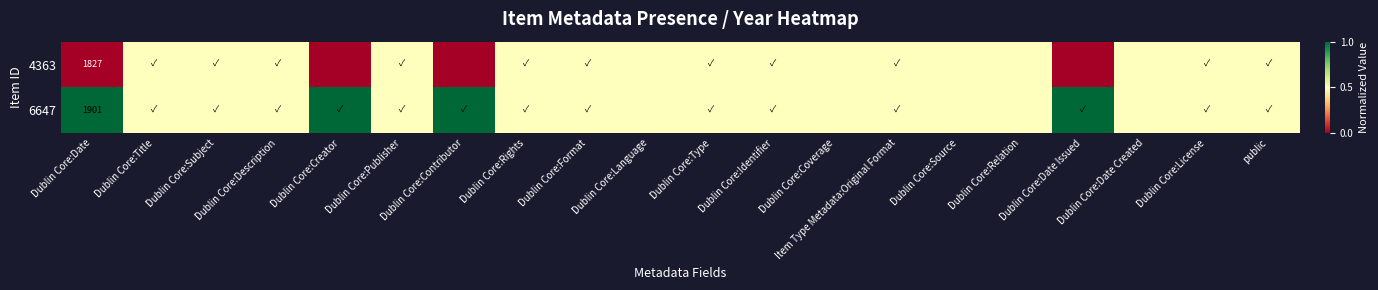

The 6647 series shows 0.1 at Dublin Core:Subject. True or false?

False